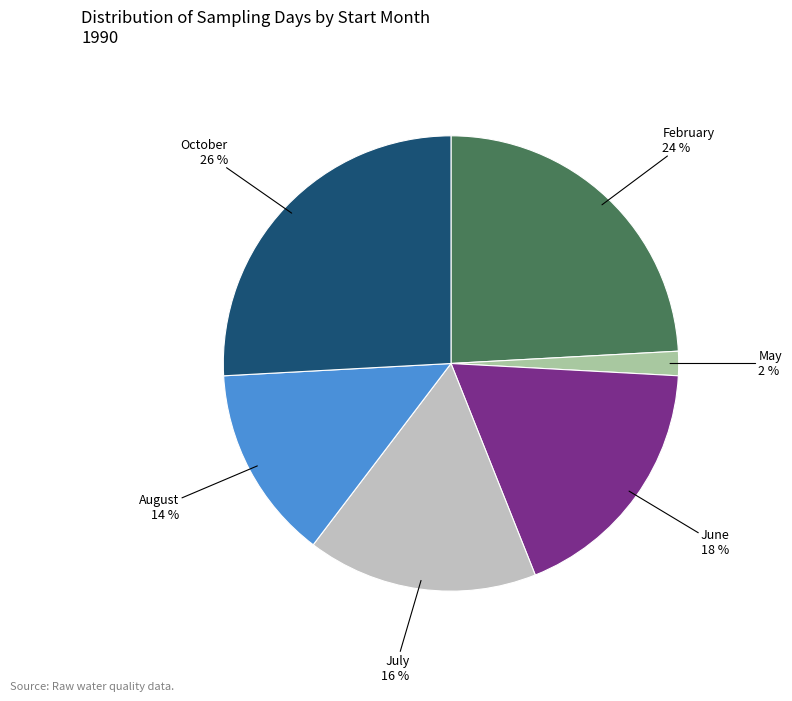

Is there a majority slice in this chart?

No